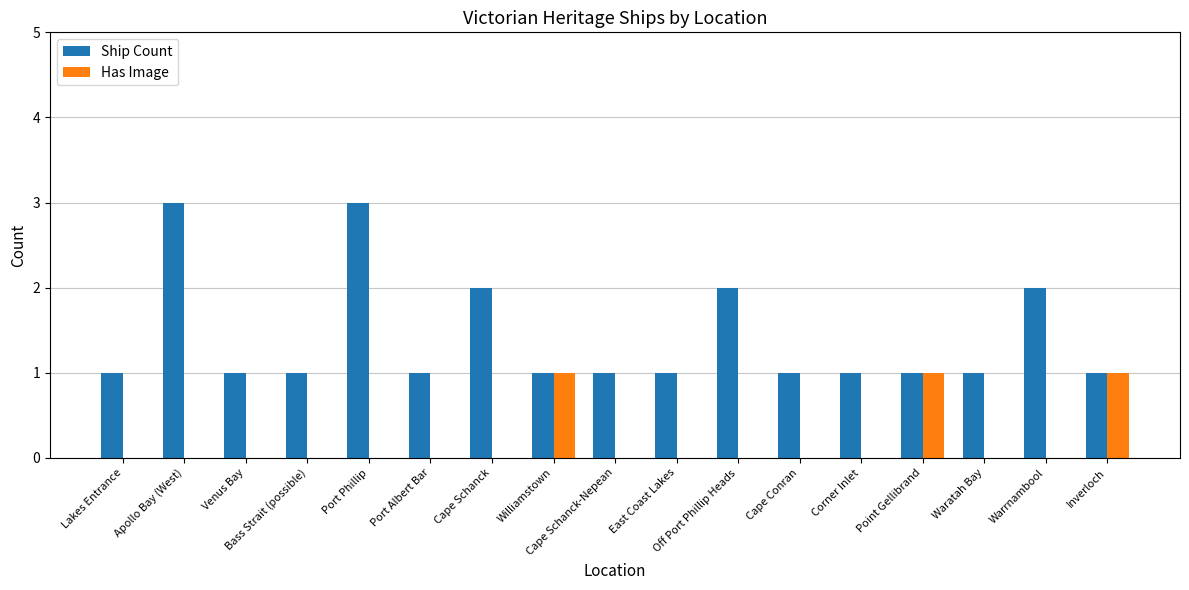

Which series has the largest total across all categories?

Ship Count